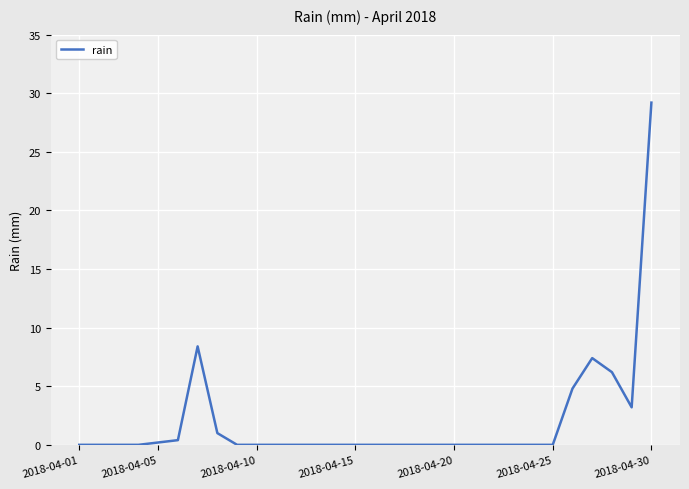

Reading right to left, transcribe all the data shown in this chart.

29.2	3.2	6.2	7.4	4.8	0.0	0.0	0.0	0.0	0.0	0.0	0.0	0.0	0.0	0.0	0.0	0.0	0.0	0.0	0.0	0.0	0.0	1.0	8.4	0.4	0.2	0.0	0.0	0.0	0.0